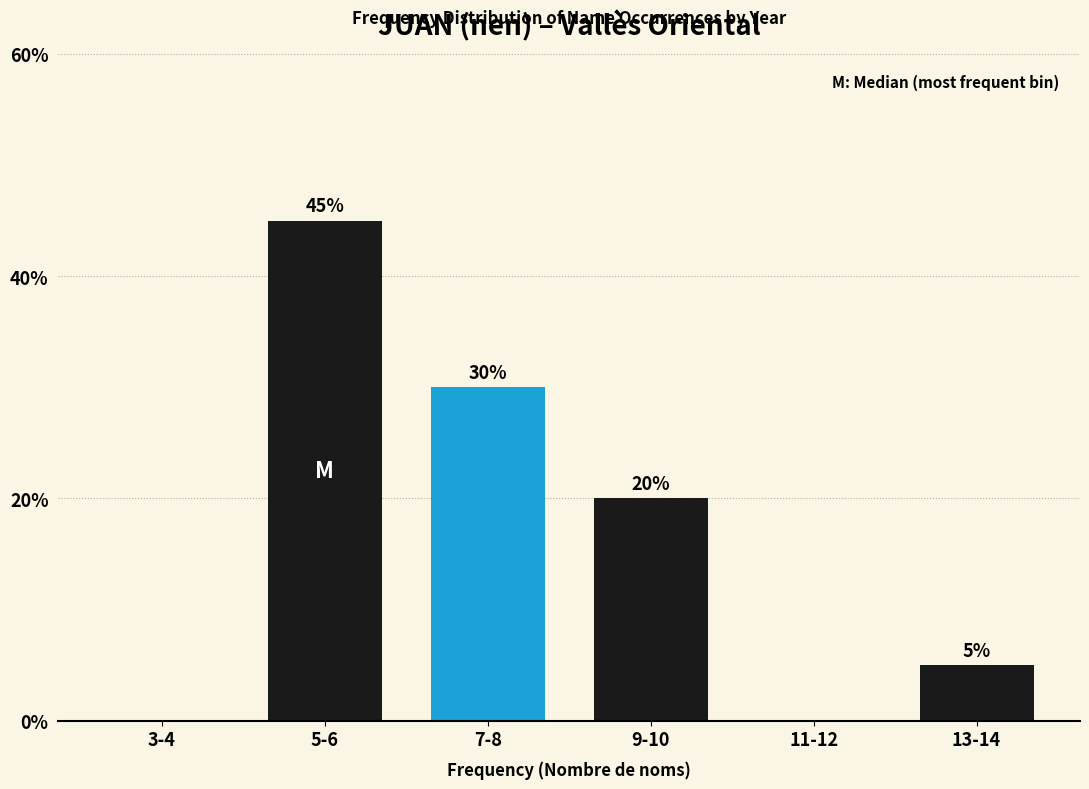

Reading left to right, list all the values displayed in this chart.

3-4=0	5-6=45	7-8=30	9-10=20	11-12=0	13-14=5